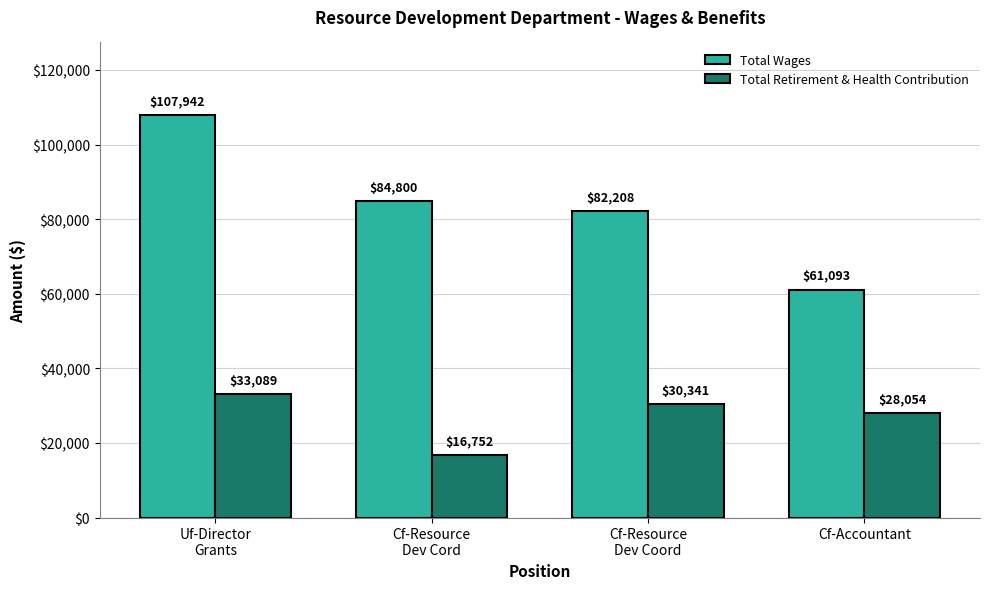

The value of Total Retirement & Health Contribution at Uf-Director
Grants is 33089. True or false?

True